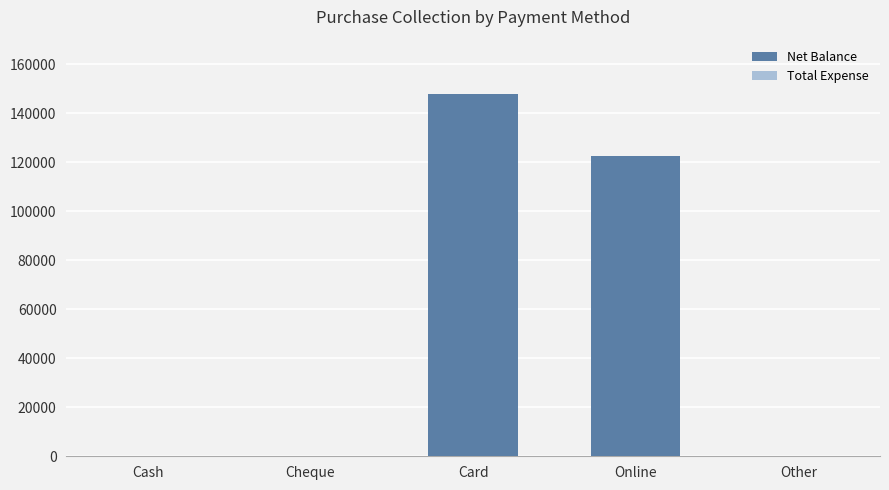

The chart shows a value of 199059 at Card. True or false?

False